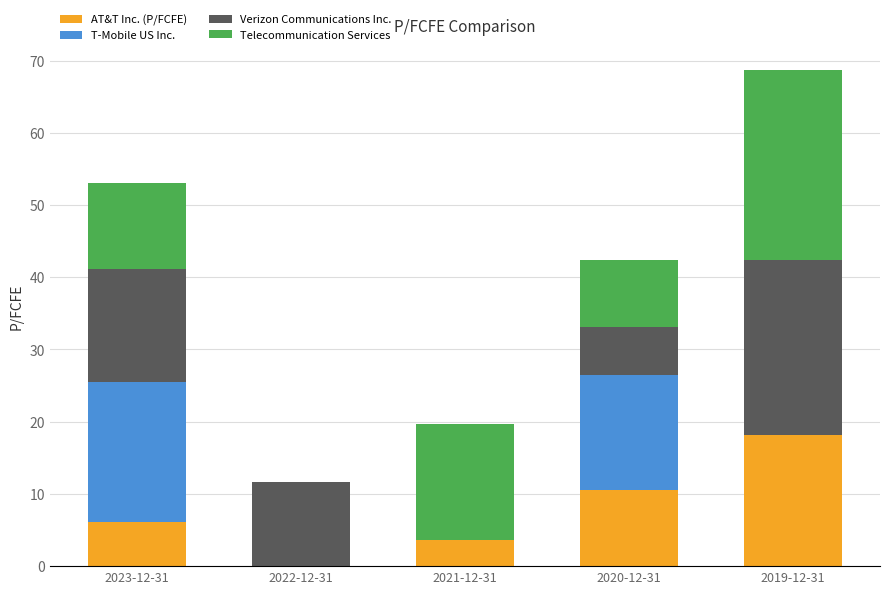

Reading right to left, what are the values for AT&T Inc. (P/FCFE)?

2019-12-31=18.1	2020-12-31=10.5	2021-12-31=3.6	2022-12-31=0.0	2023-12-31=6.2